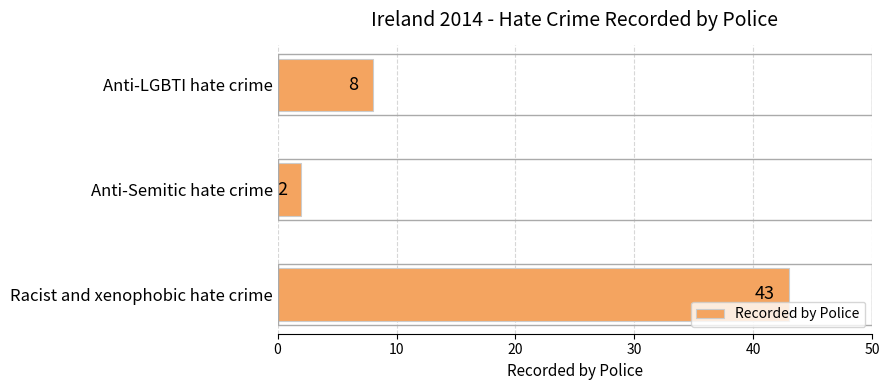

Where is the data nearest to the value 22?

Anti-LGBTI hate crime